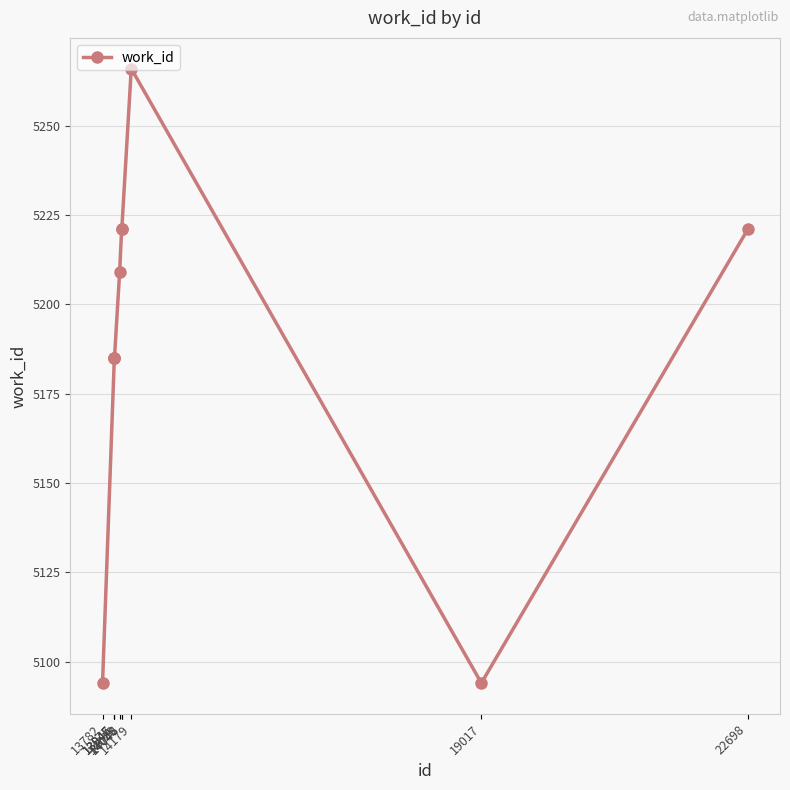

Which has a higher value, 13945 or 19017?

13945